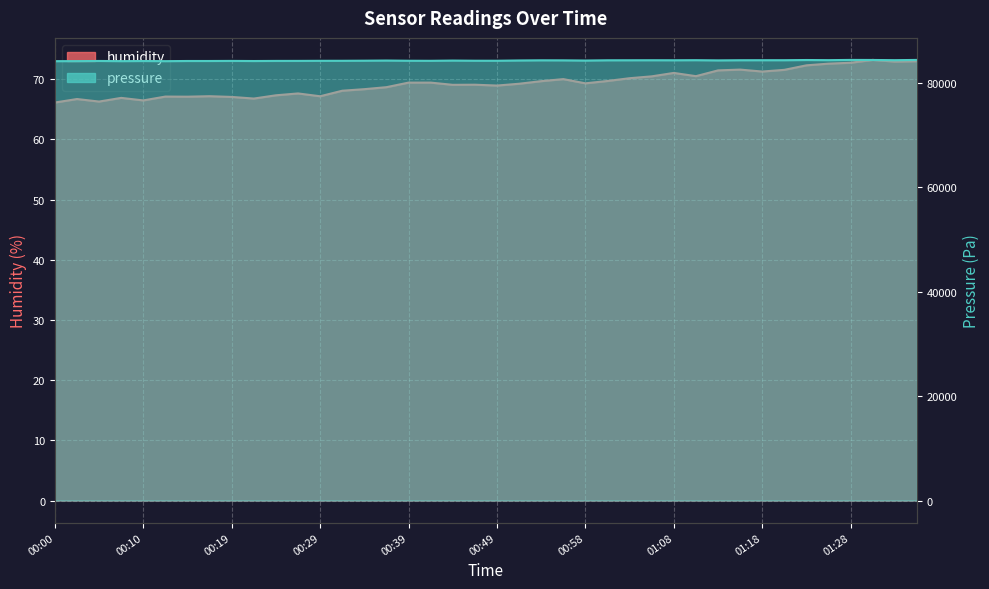

True or false: pressure and humidity intersect in this chart.

False